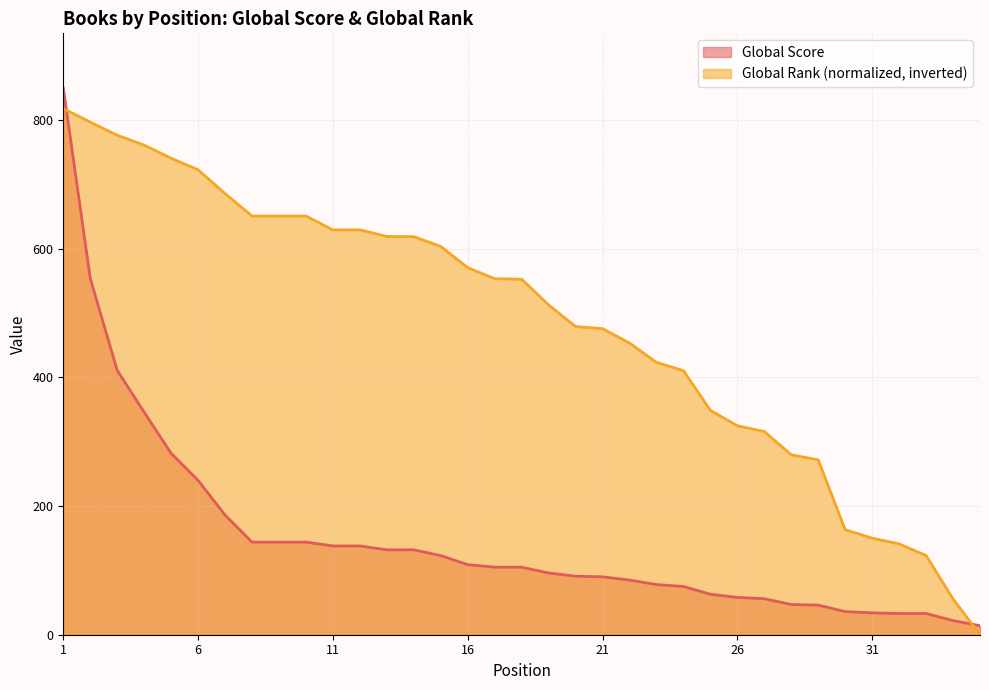

Rank the series at 26 from lowest to highest value.

Global Score, Global Rank (normalized, inverted)